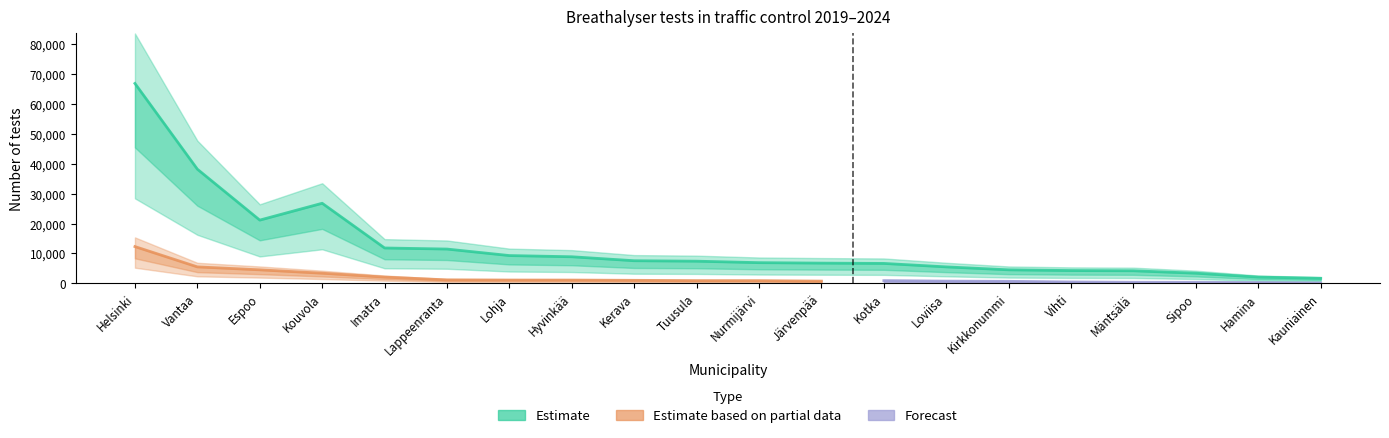

The Forecast series shows 136 at Kauniainen. True or false?

True